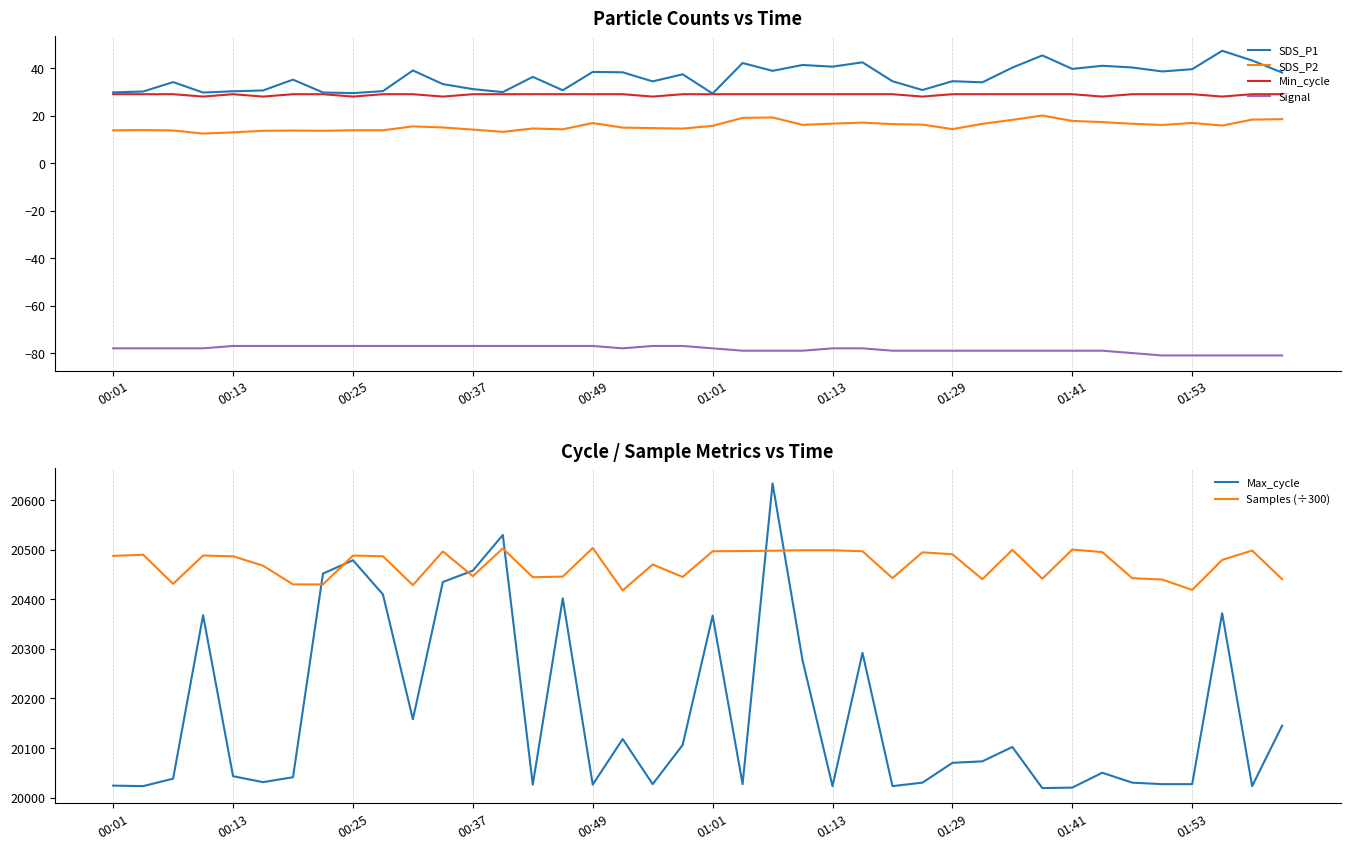

What is the minimum value shown in the chart?

-81.0